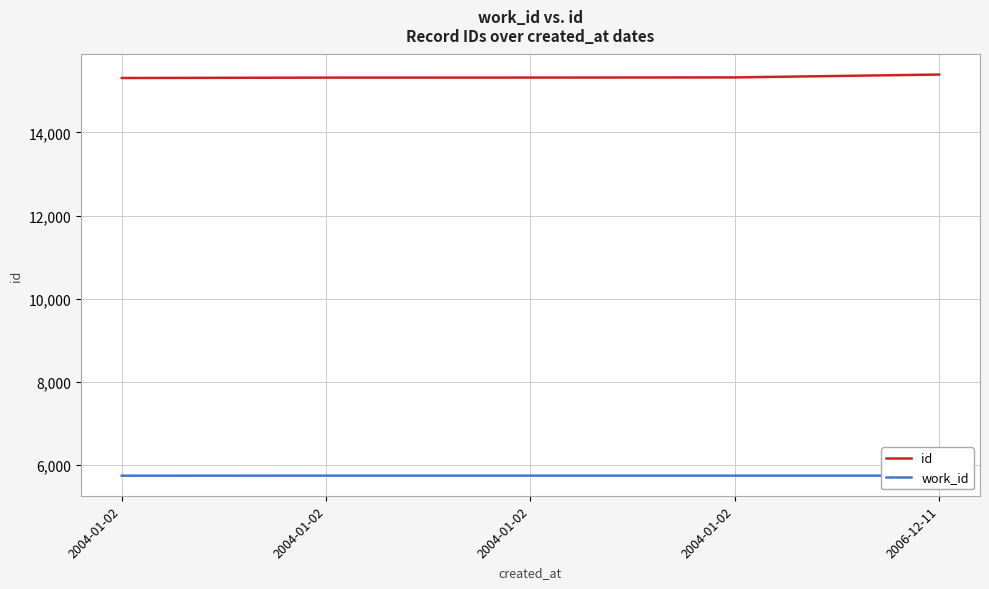

At which category is the sum across all series the highest?

2006-12-11